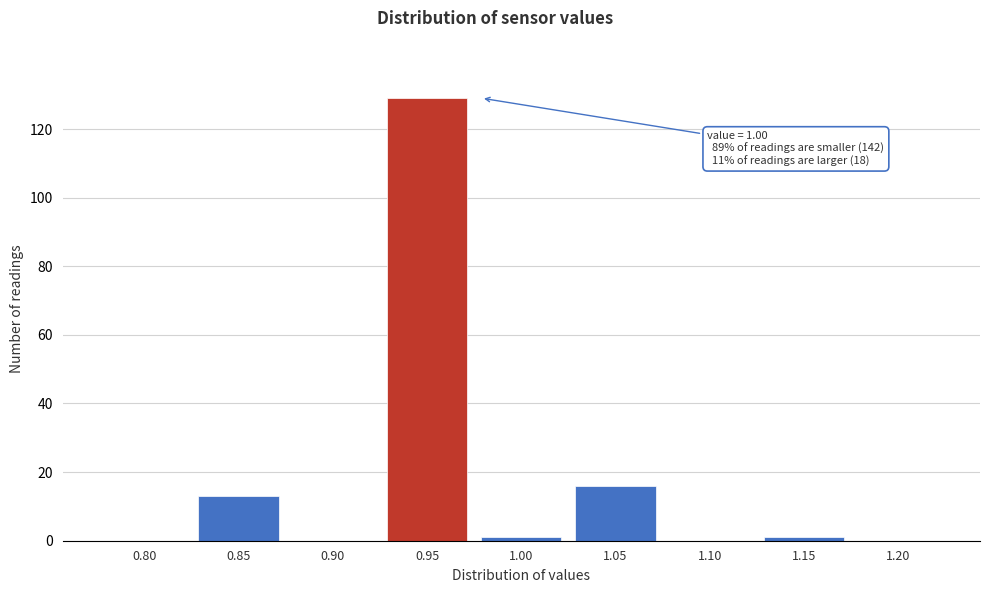

Reading left to right, transcribe all the data shown in this chart.

0.80=0	0.85=13	0.90=0	0.95=129	1.00=1	1.05=16	1.10=0	1.15=1	1.20=0